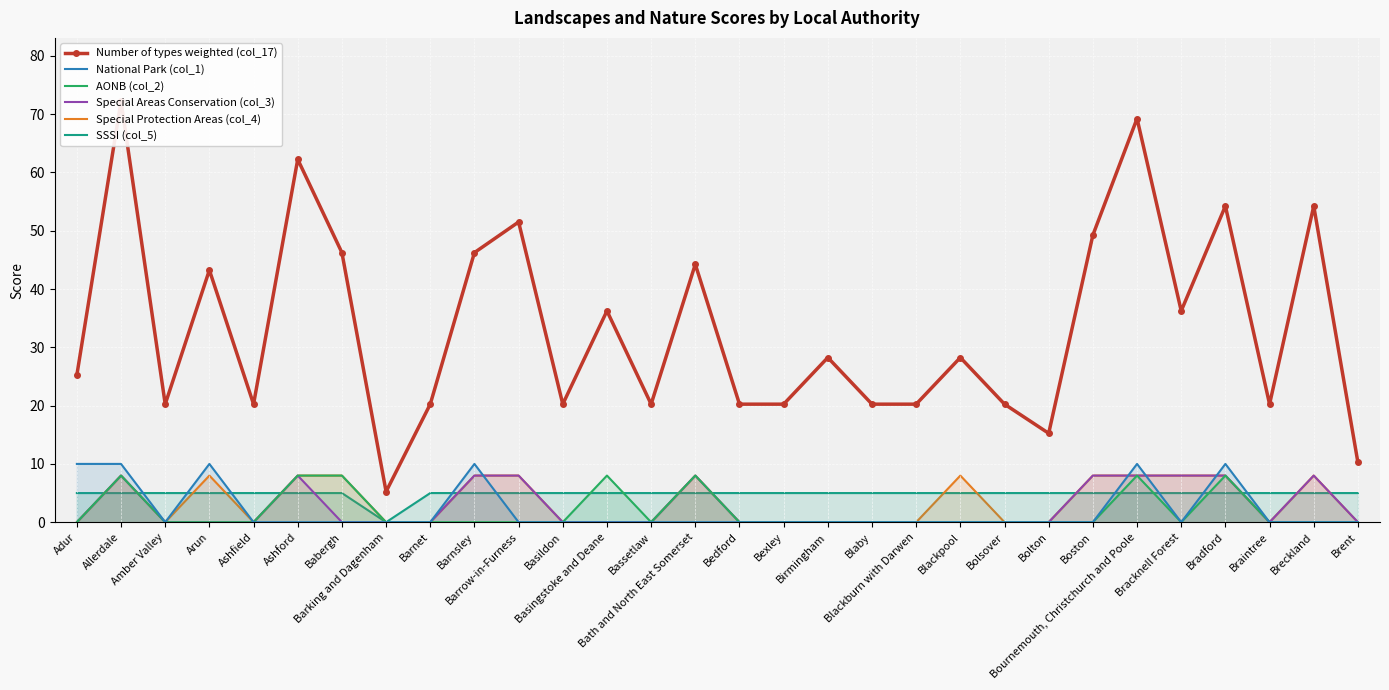

What is the sum of all Special Areas Conservation (col_3) values?

80.0